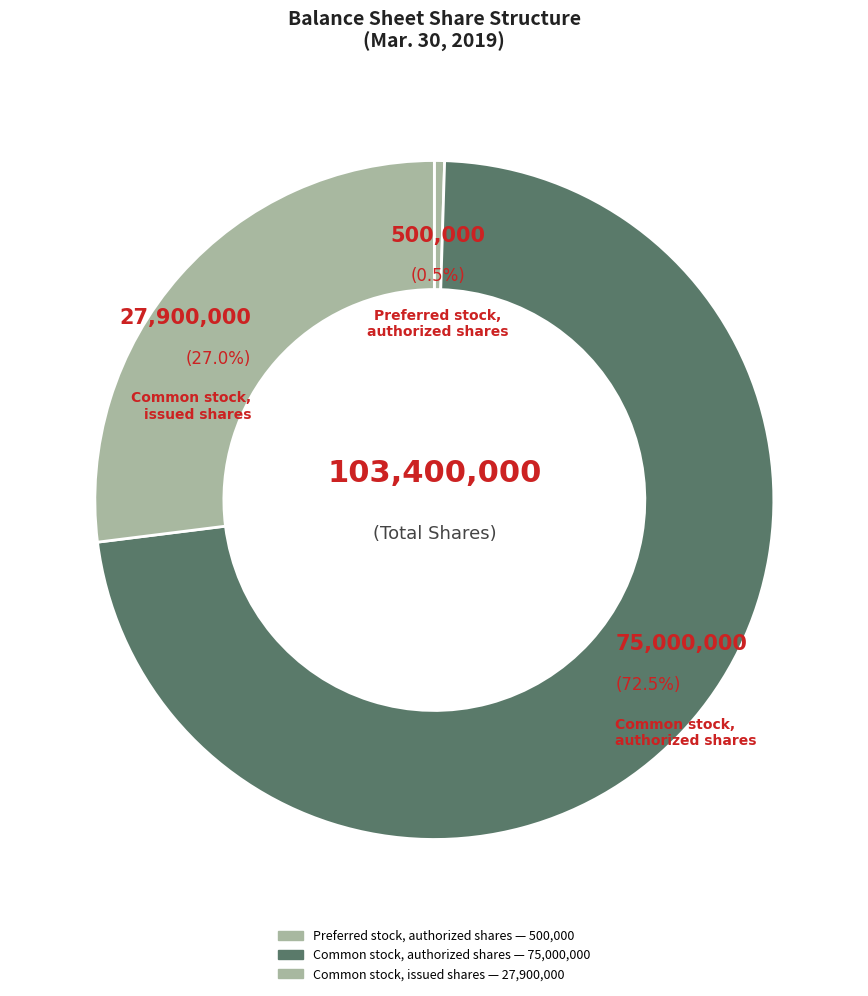

How many slices are in this pie chart?

3